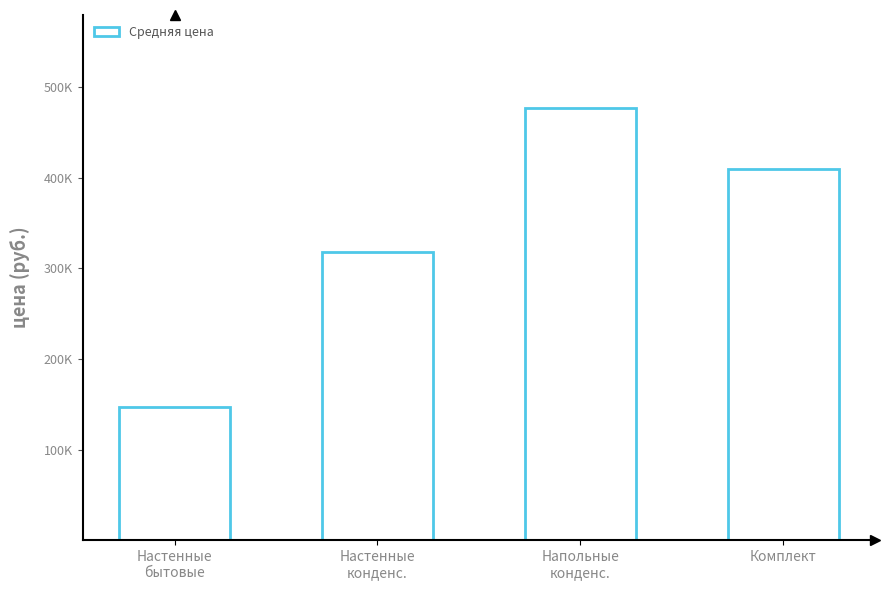

Which has a higher value, Настенные
конденс. or Настенные
бытовые?

Настенные
конденс.